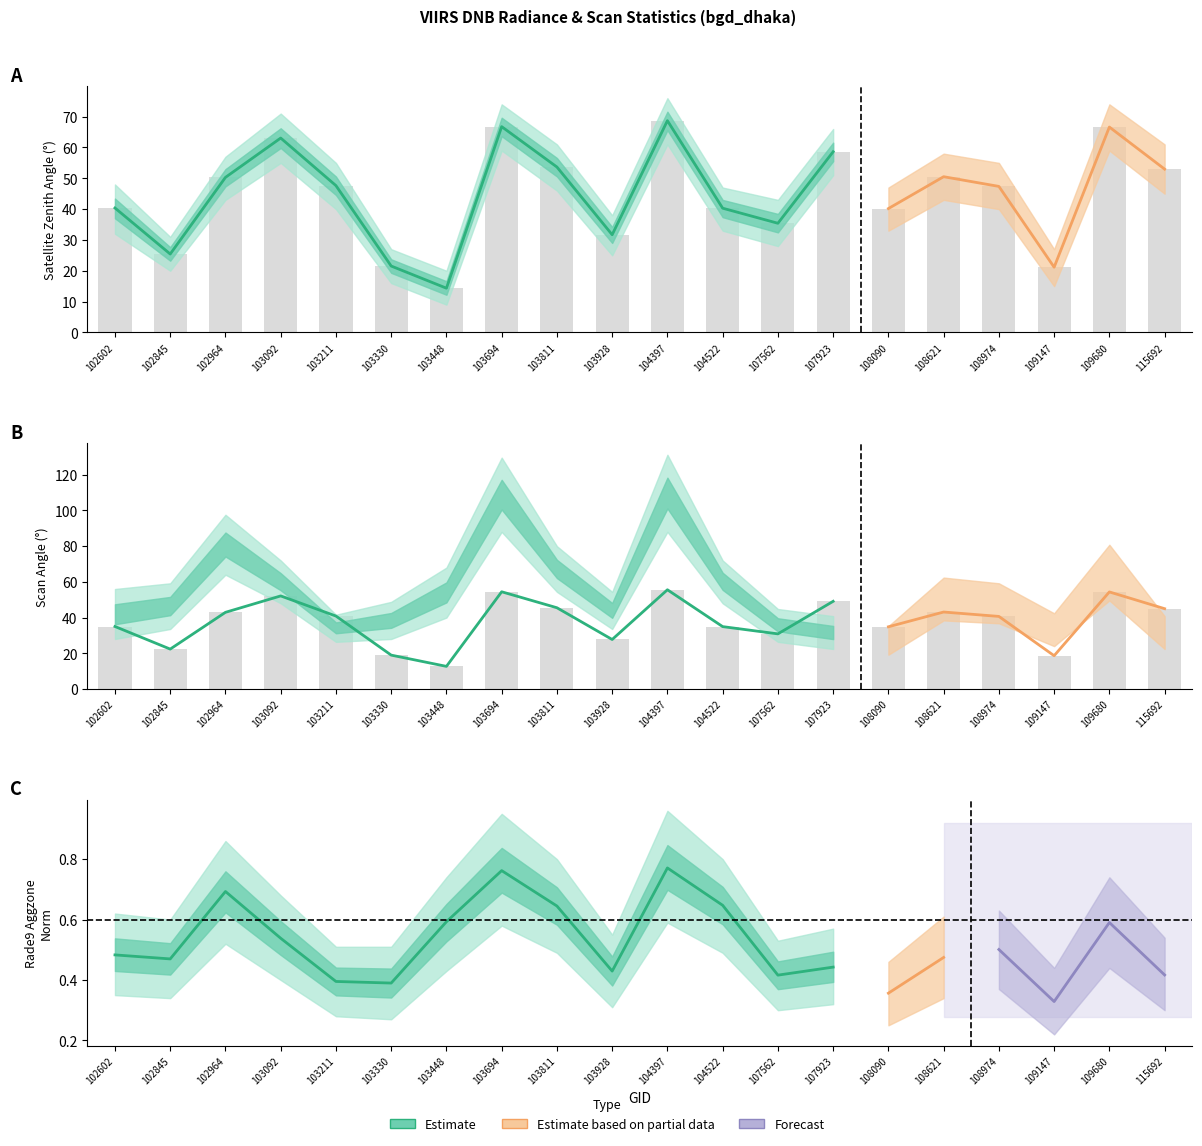

Which label corresponds to the smallest value in the chart?

103448